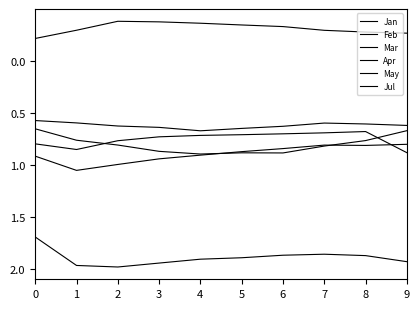

Which has a higher value, 0 or 9?

9